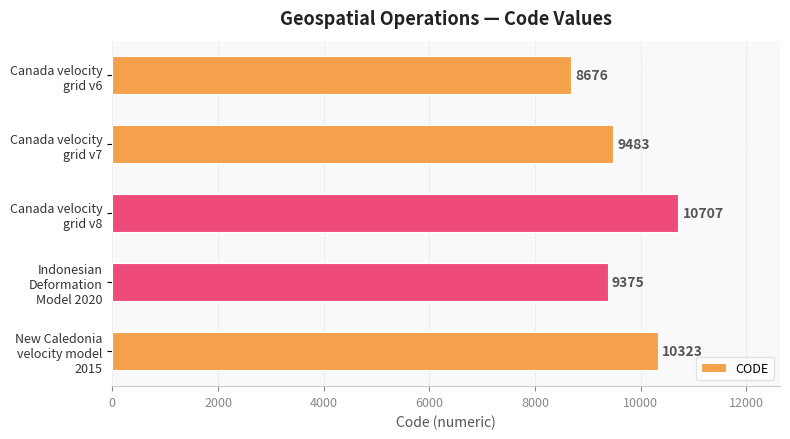

What is the greatest value displayed?

10707